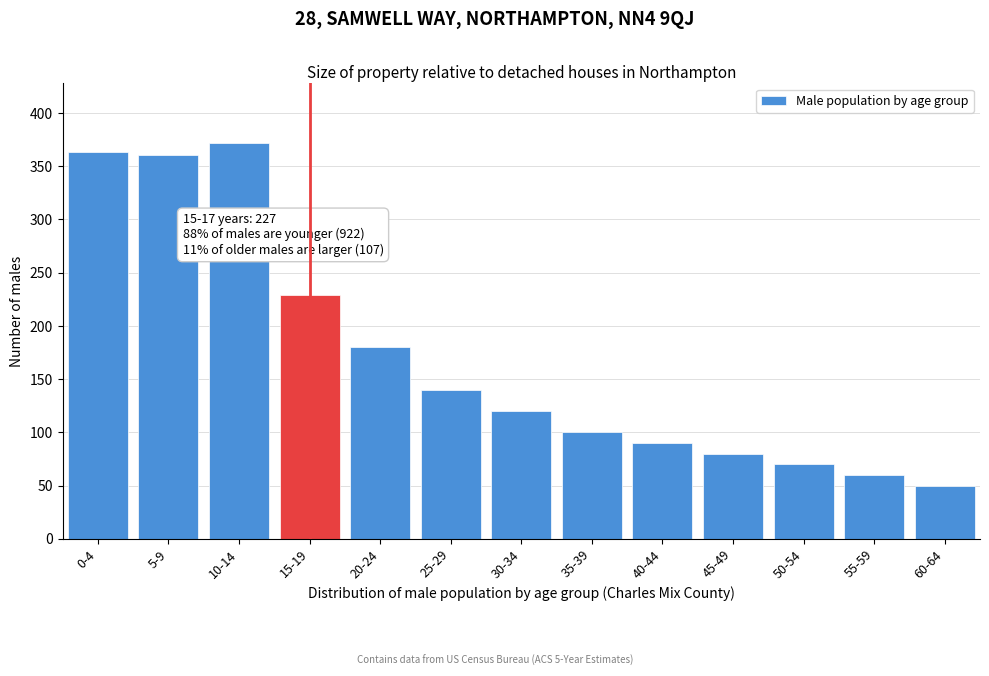

Reading left to right, list all the values displayed in this chart.

0-4=363	5-9=361	10-14=372	15-19=229	20-24=180	25-29=140	30-34=120	35-39=100	40-44=90	45-49=80	50-54=70	55-59=60	60-64=50